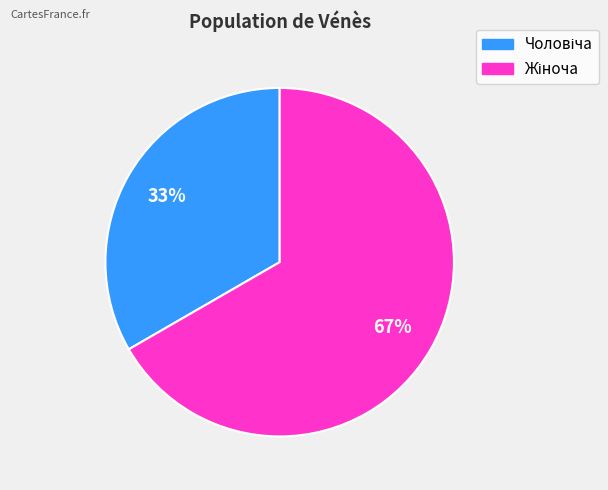

To the nearest percent, what is the average slice percentage?

50%